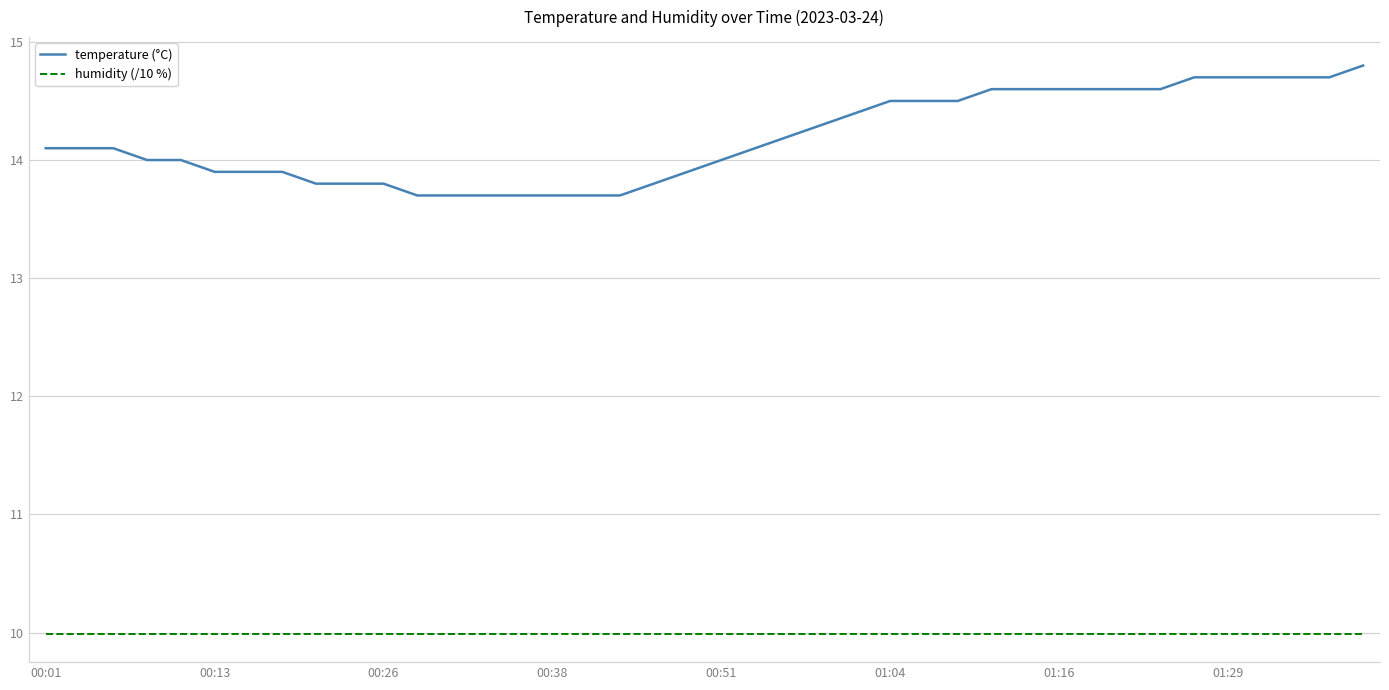

Does the chart display data point markers on the line(s)?

No